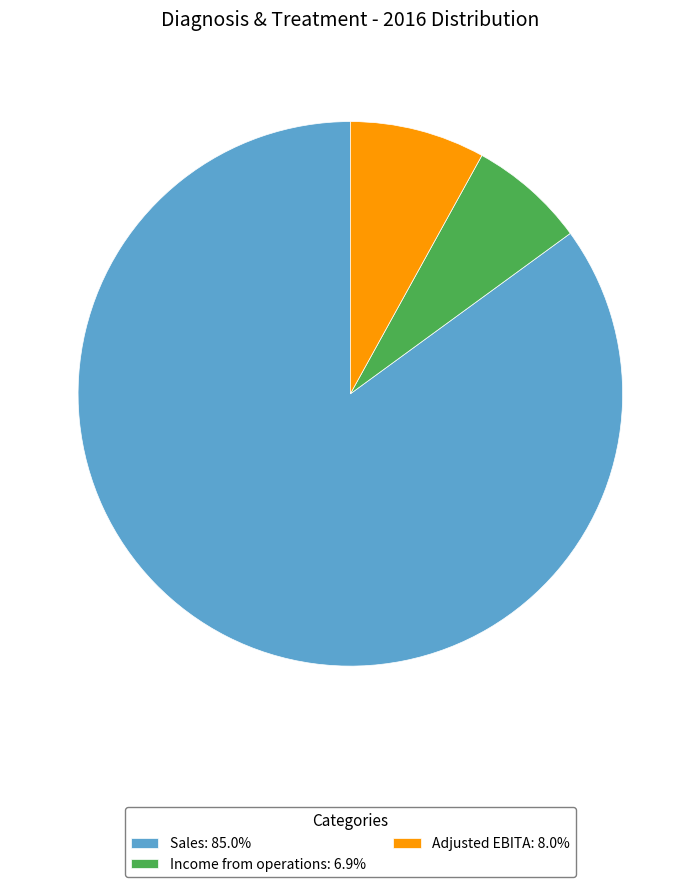

What is the largest slice in the pie chart?

Sales